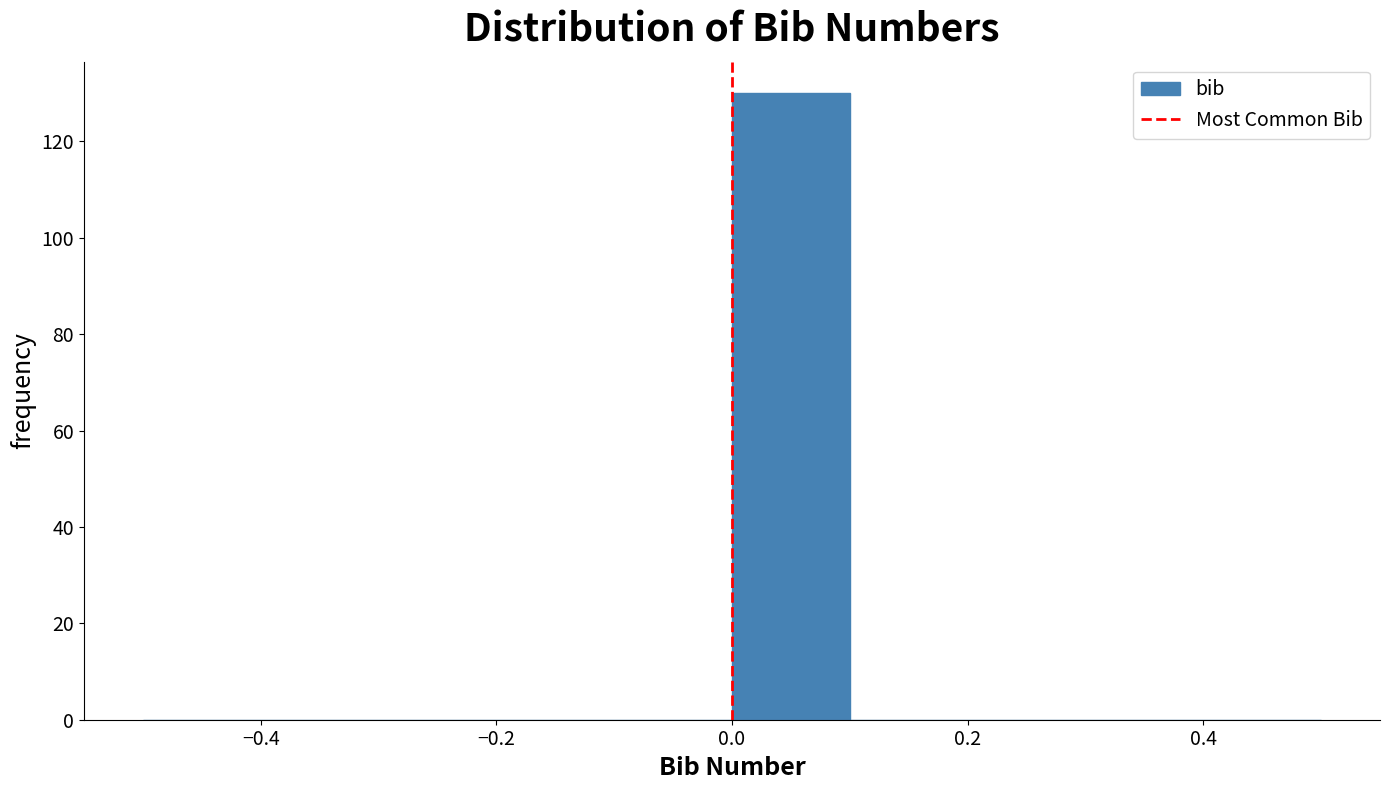

What is the height of the bar covering 0.0 to 0.1 on the x-axis? The values are not printed on the chart, so give them approximately, as read against the axis.

130